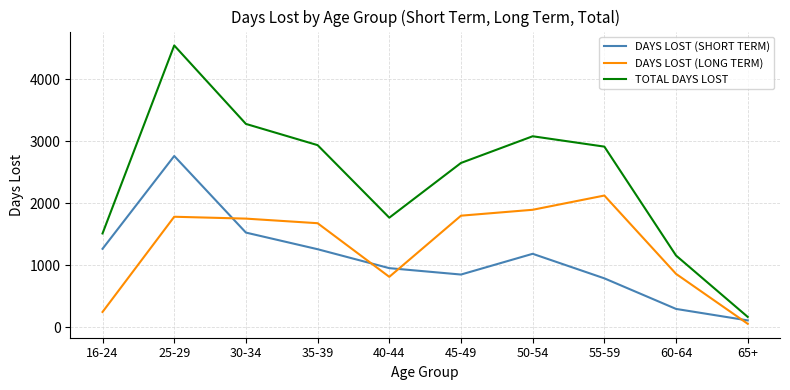

True or false: TOTAL DAYS LOST has more than 1 interior local peaks.

True